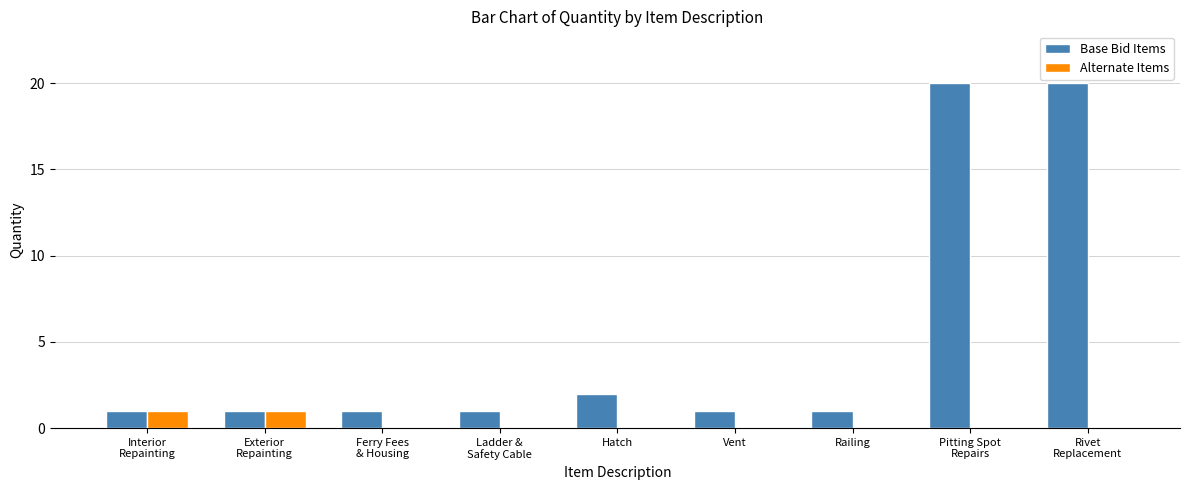

True or false: Base Bid Items has a value of 1 at Exterior
Repainting.

True